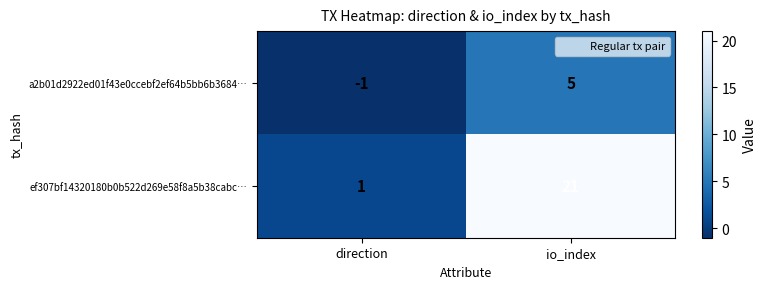

Reading right to left, what are all the values shown in this chart?

a2b01d2922ed01f43e0ccebf2ef64b5bb6b3684…: io_index=5	direction=-1
ef307bf14320180b0b522d269e58f8a5b38cabc…: io_index=21	direction=1